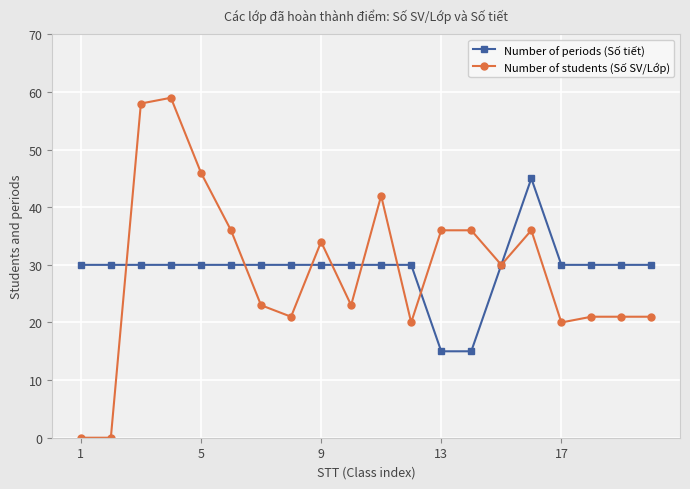

Which series has the widest spread of values?

Number of students (Số SV/Lớp)